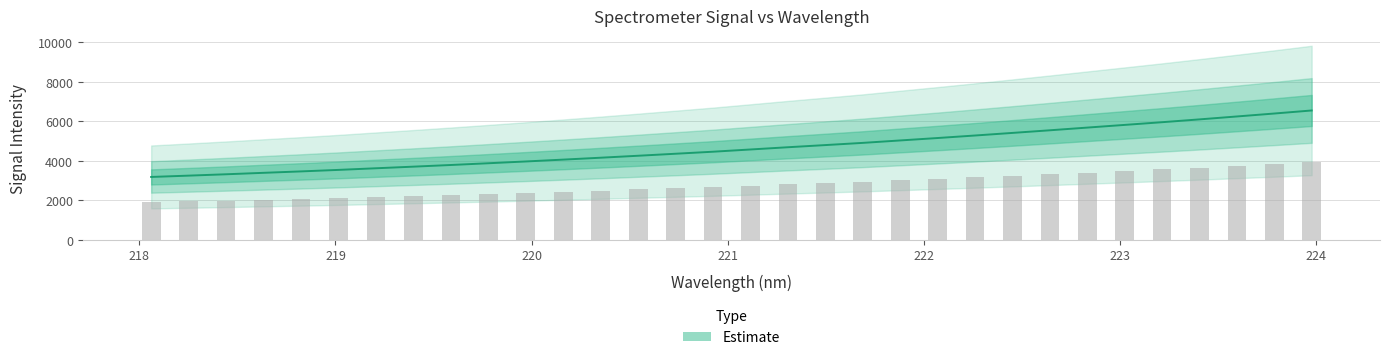

The chart shows a value of 4358.5 at 220.7354. True or false?

True